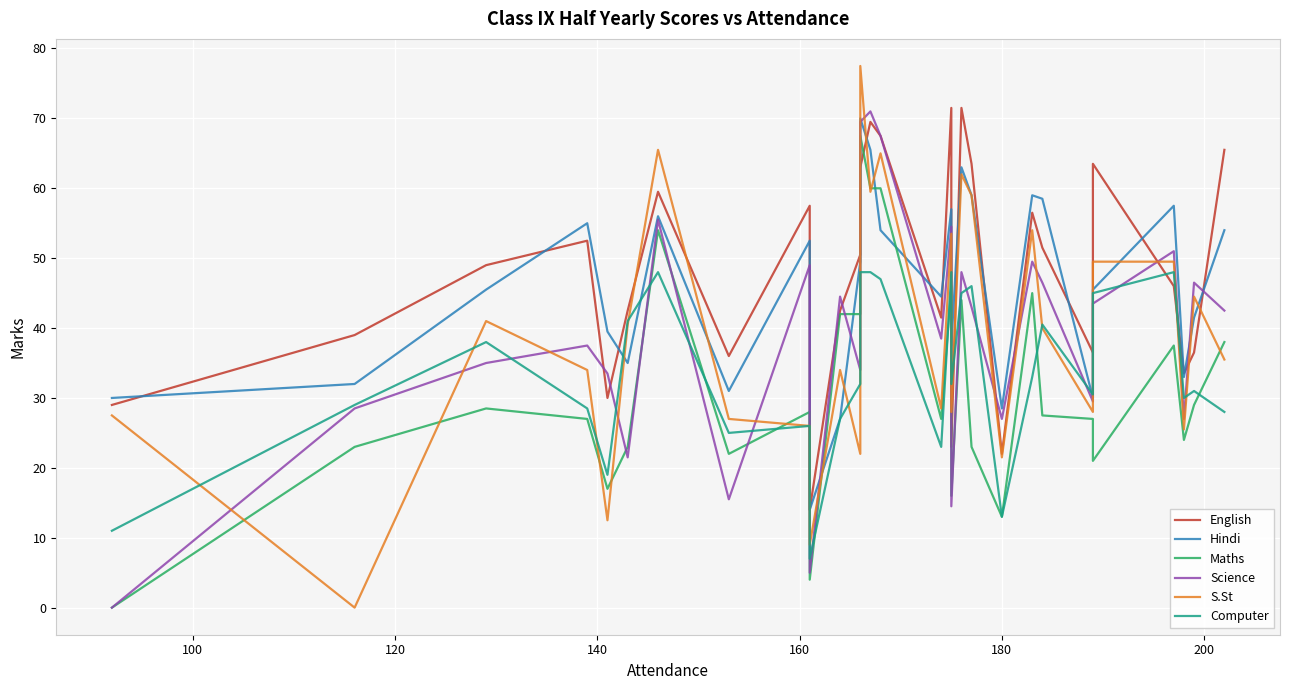

Count the number of data series in this chart.

6